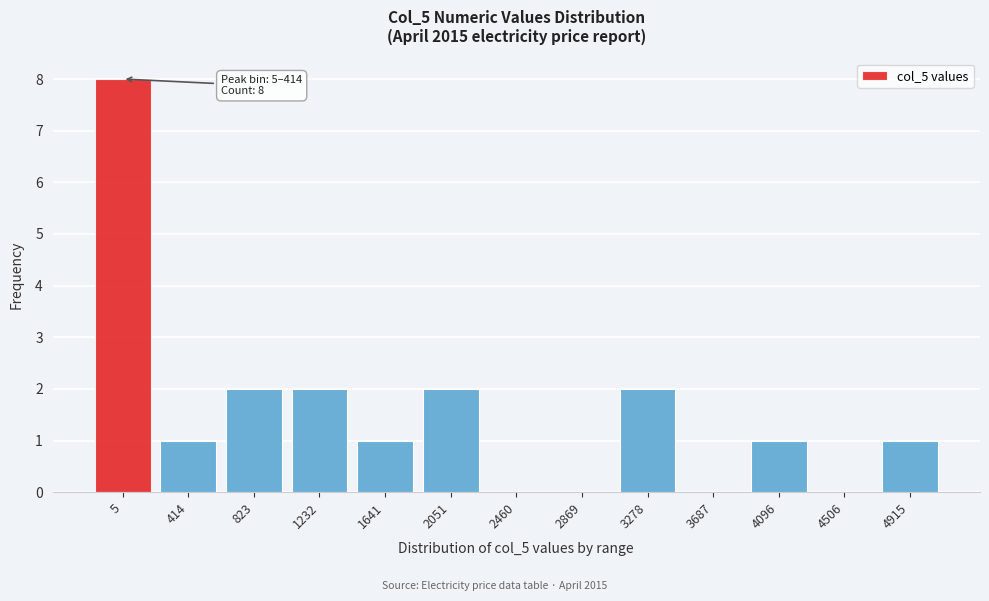

Reading left to right, transcribe all the data shown in this chart.

5=8	414=1	823=2	1232=2	1641=1	2051=2	2460=0	2869=0	3278=2	3687=0	4096=1	4506=0	4915=1